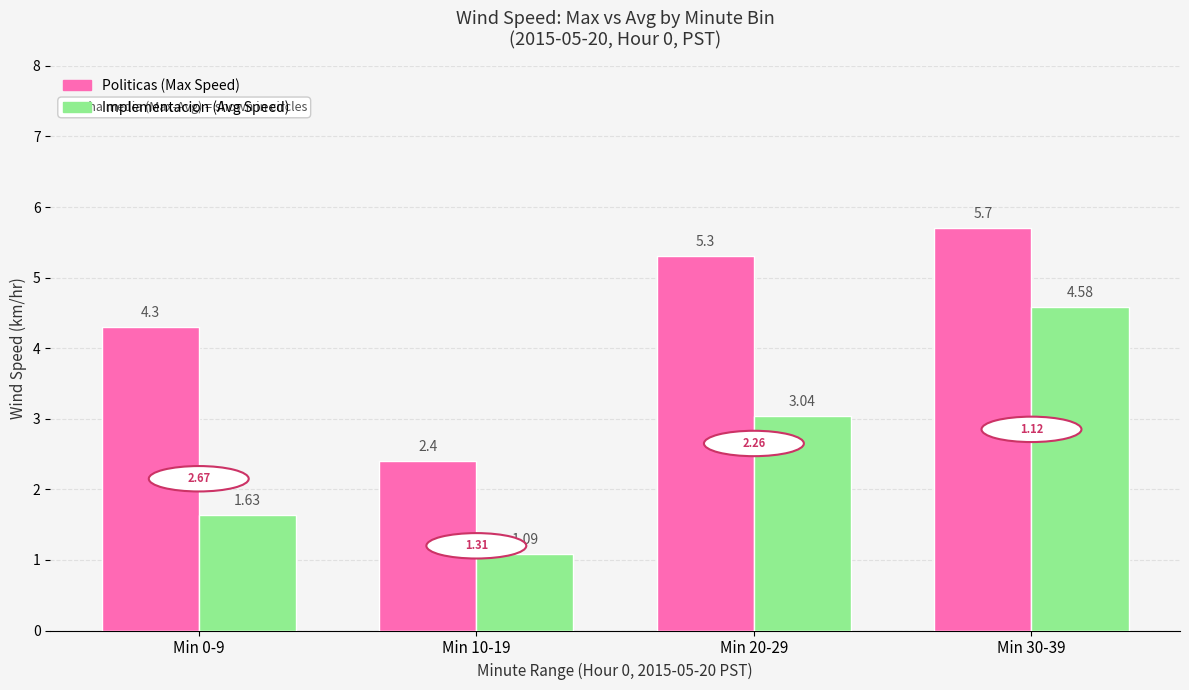

The Politicas (Max Speed) series shows 4.3 at Min 0-9. True or false?

True